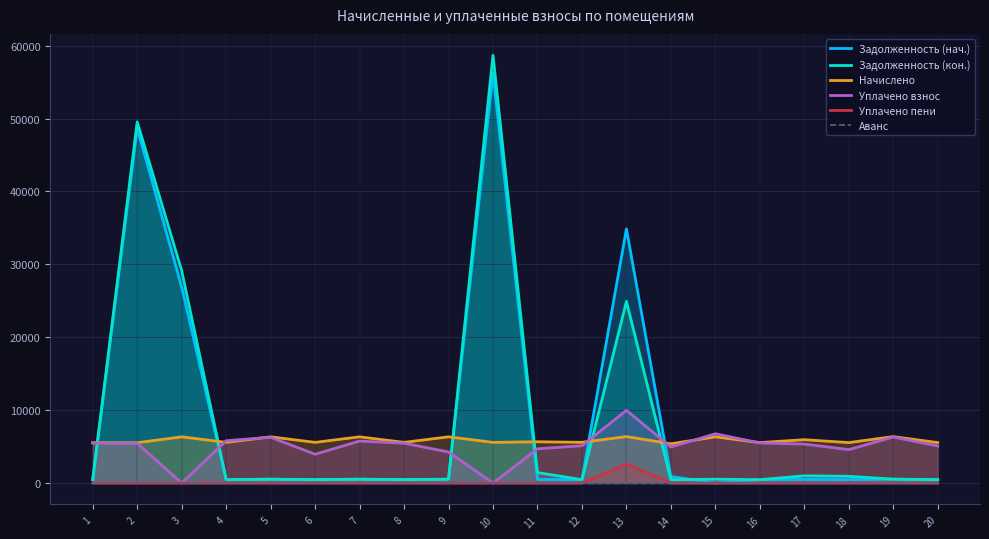

Rank the series by their maximum value, from highest to lowest.

Задолженность (кон.), Задолженность (нач.), Уплачено взнос, Начислено, Уплачено пени, Аванс